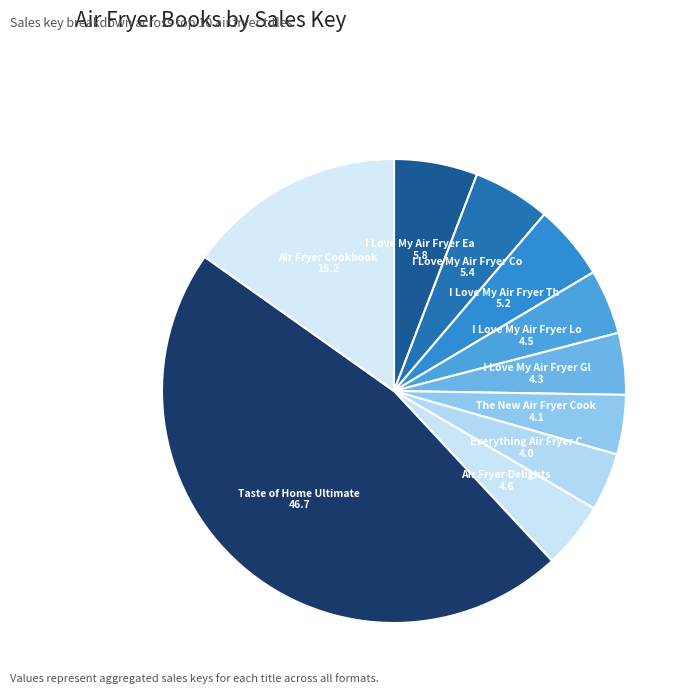

To the nearest percent, what is the difference between the largest and smallest slice percentages?

43%